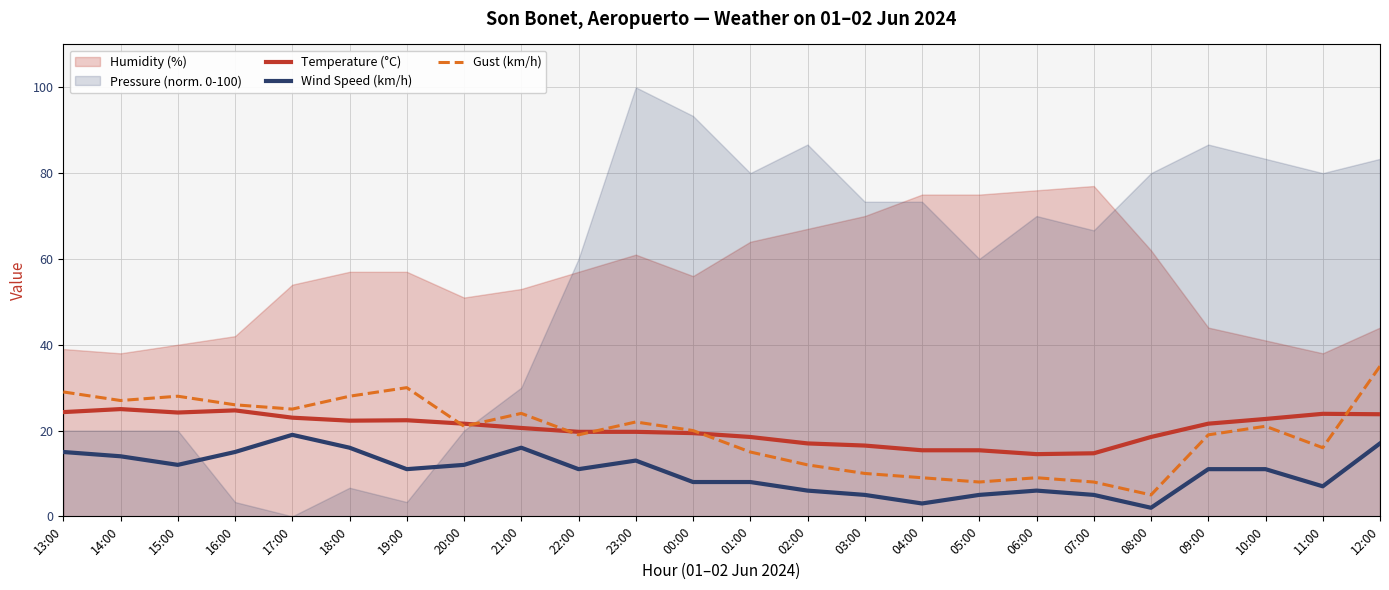

How many categories are shown in the chart?

24